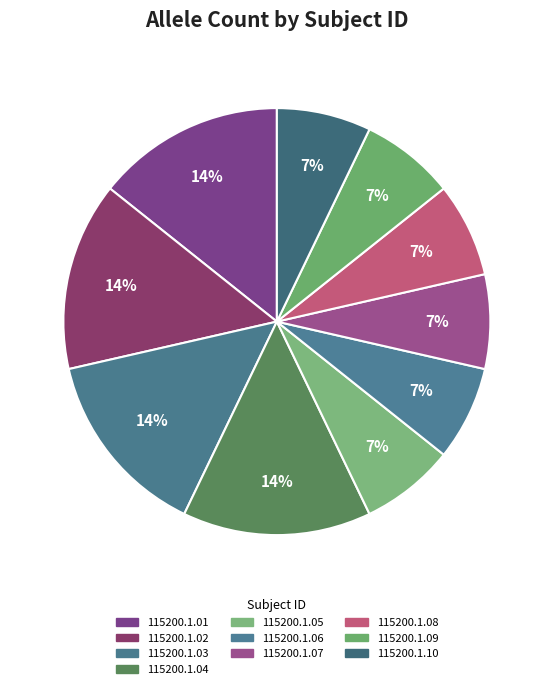

How many slices are in this pie chart?

10